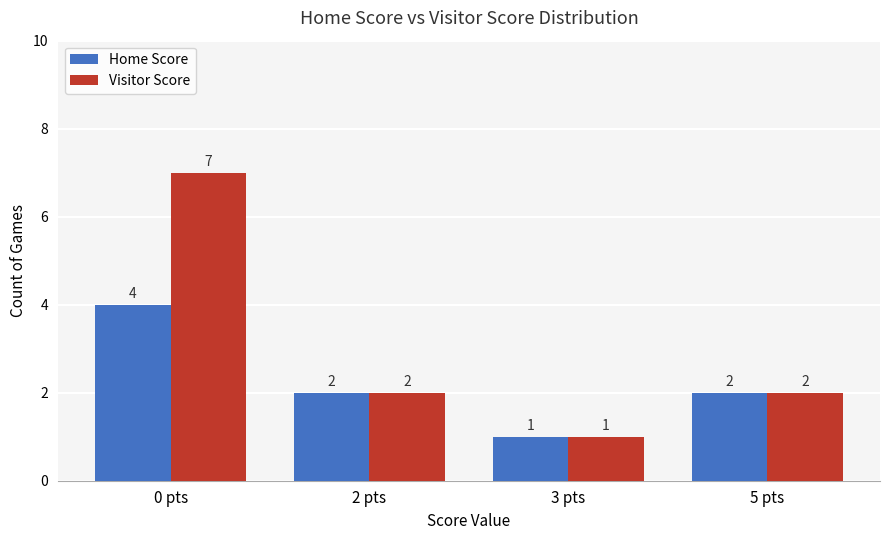

True or false: Visitor Score has a value of 1 at 5 pts.

False